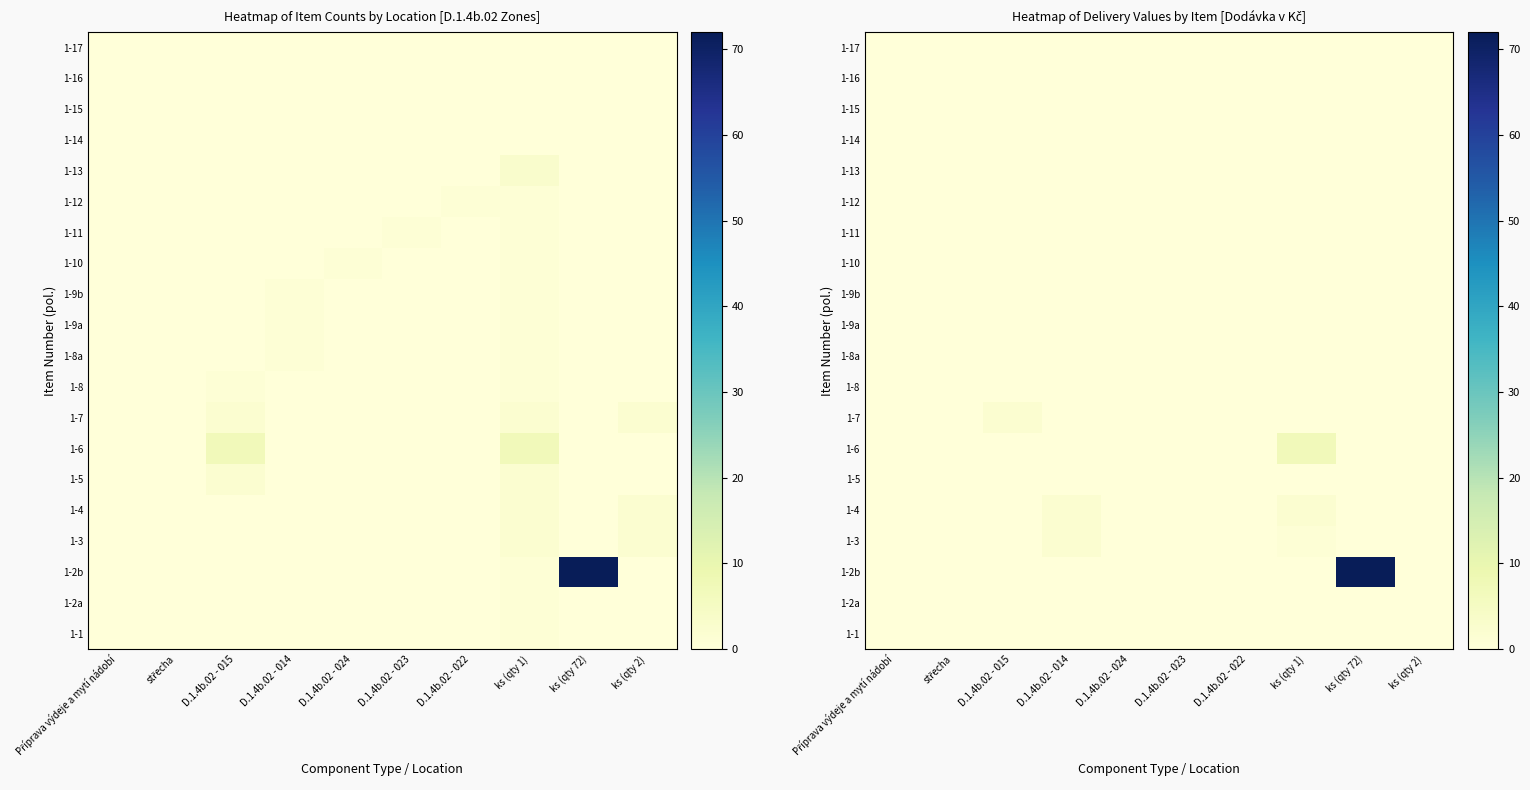

How many data points does each series have?

10